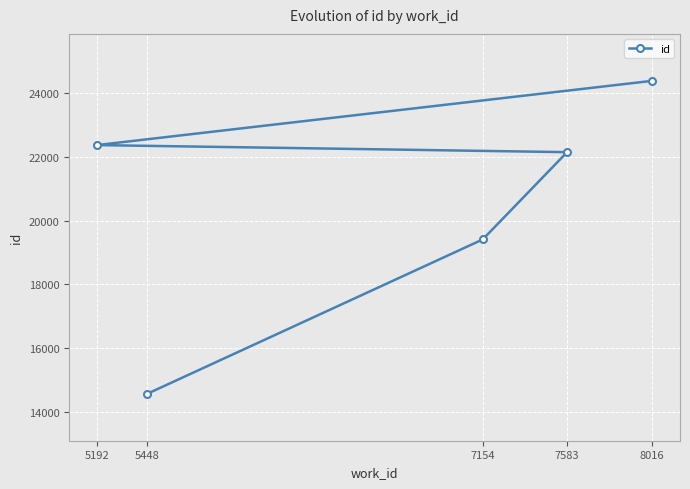

How many lines are shown in the chart?

1